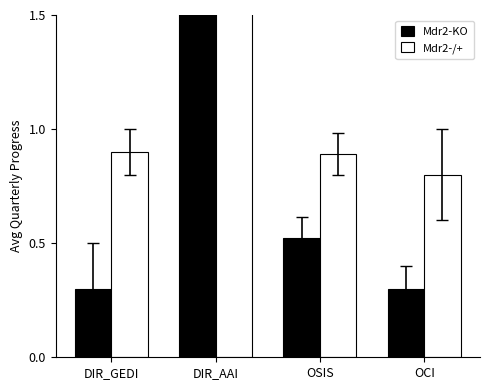

Read the Mdr2-KO value at DIR_GEDI.

0.3